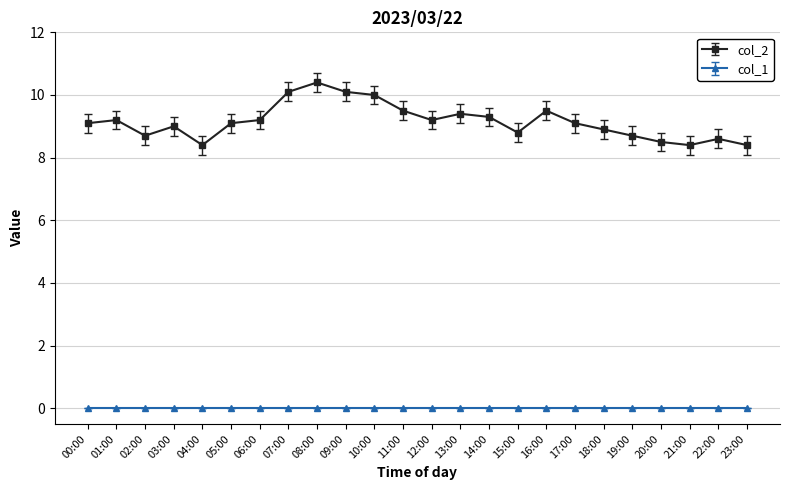

What is the label of the 17th point from the right?

07:00